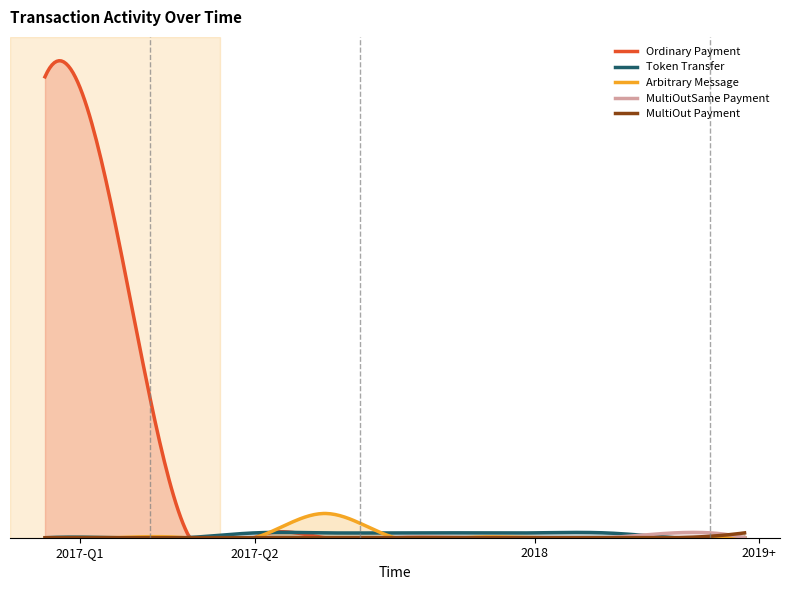

Reading left to right, list all the values displayed in this chart.

Ordinary Payment: 95.0	65.0	2.0	0.0	0.0	0.0	0.0	0.0	0.0	0.0	0.0
Token Transfer: 0.0	0.0	0.0	1.0	1.0	1.0	1.0	1.0	1.0	0.0	0.0
Arbitrary Message: 0.0	0.0	0.0	0.0	5.0	0.0	0.0	0.0	0.0	0.0	0.0
MultiOutSame Payment: 0.0	0.0	0.0	0.0	0.0	0.0	0.0	0.0	0.0	1.0	0.0
MultiOut Payment: 0.0	0.0	0.0	0.0	0.0	0.0	0.0	0.0	0.0	0.0	1.0